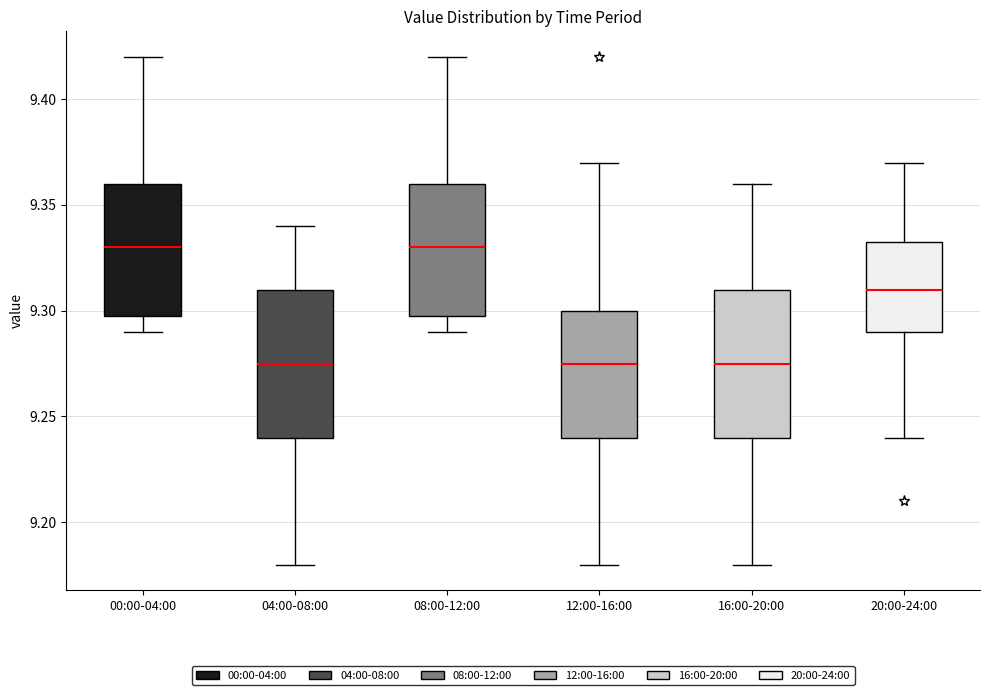

Where is the upper edge of the box for 08:00-12:00 on the y-axis? The values are not printed on the chart, so give them approximately, as read against the axis.

9.360